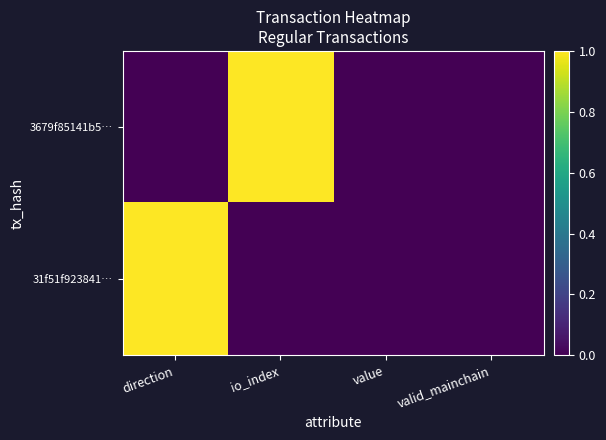

How many series are shown in this chart?

2